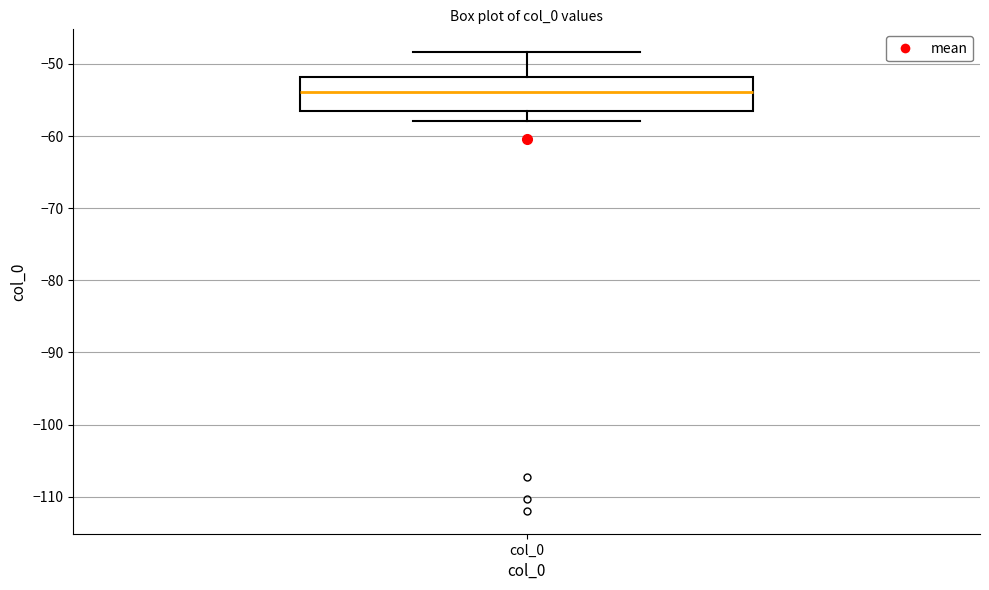

Where is the upper edge of the box for col_0 on the y-axis? The values are not printed on the chart, so give them approximately, as read against the axis.

-52